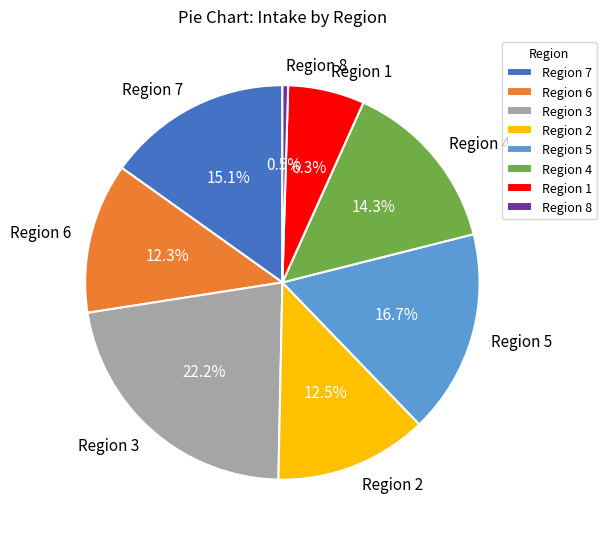

Is it true that Region 3 is 22% of the pie?

True